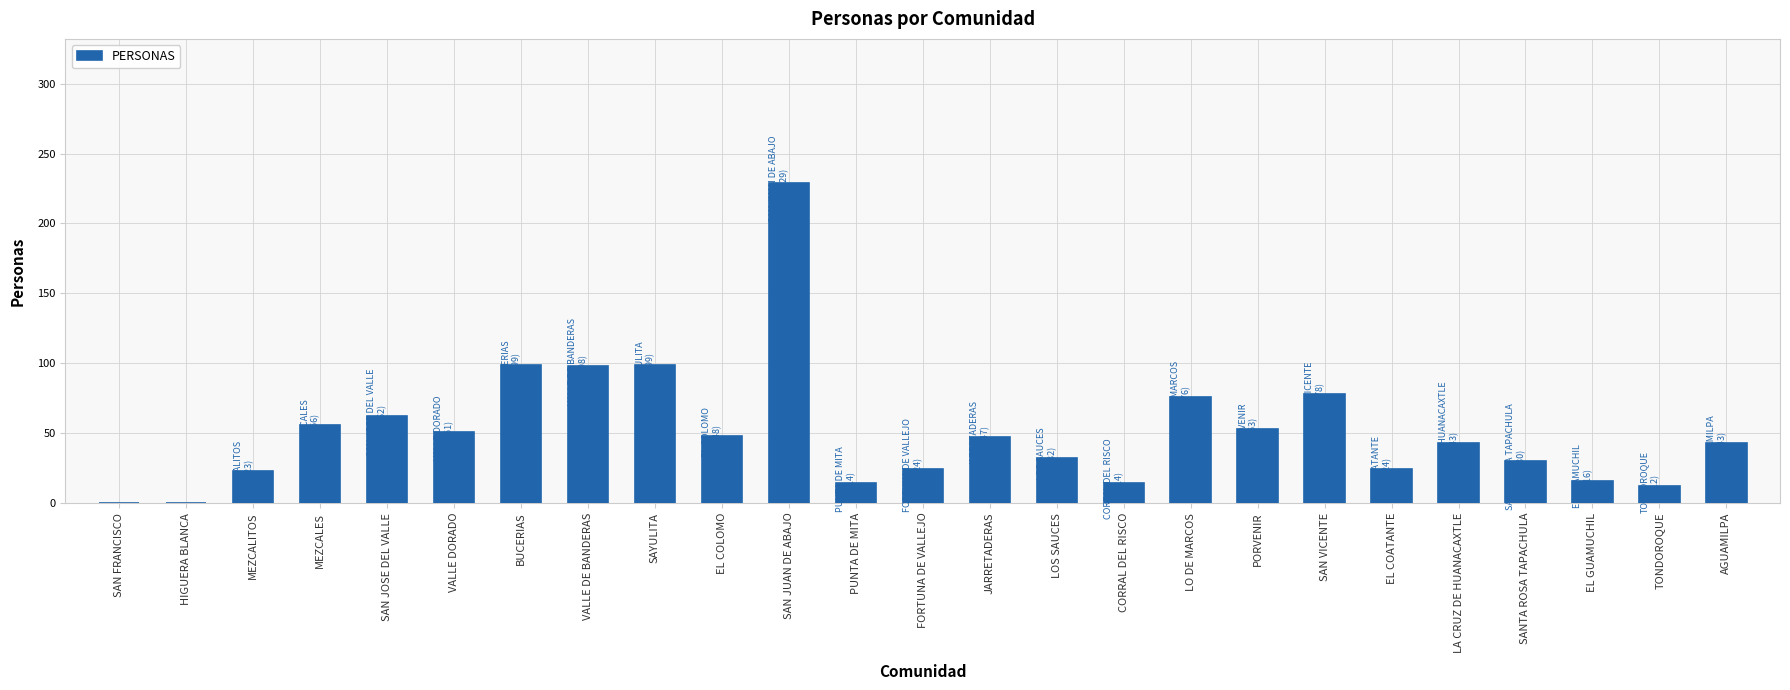

At which category does the chart reach its peak across all series?

SAN JUAN DE ABAJO